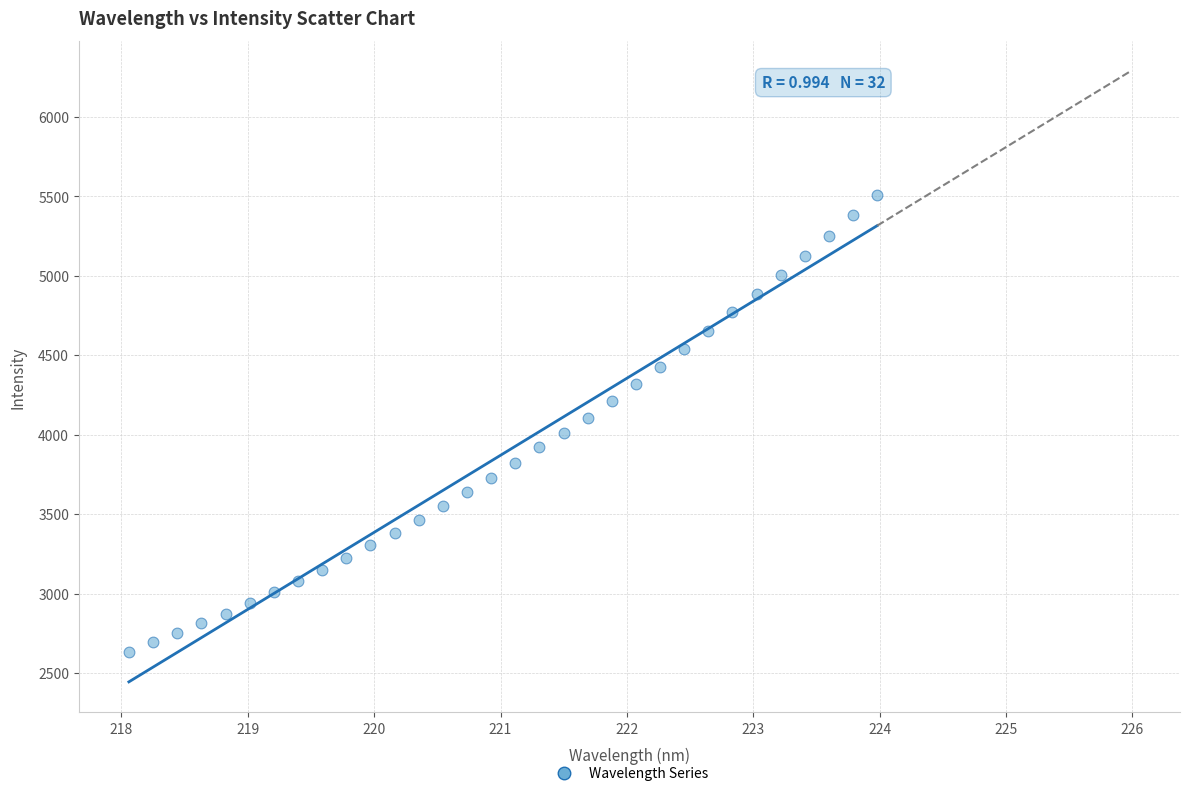

What is the range of X values (max minus min)?

5.9